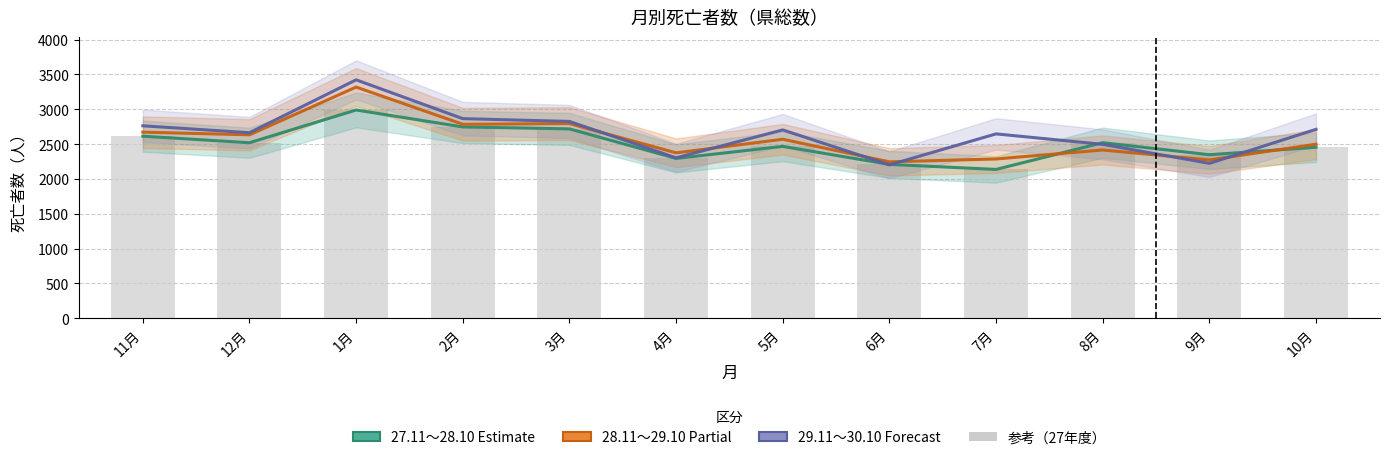

Which series has the largest total across all categories?

29.11～30.10